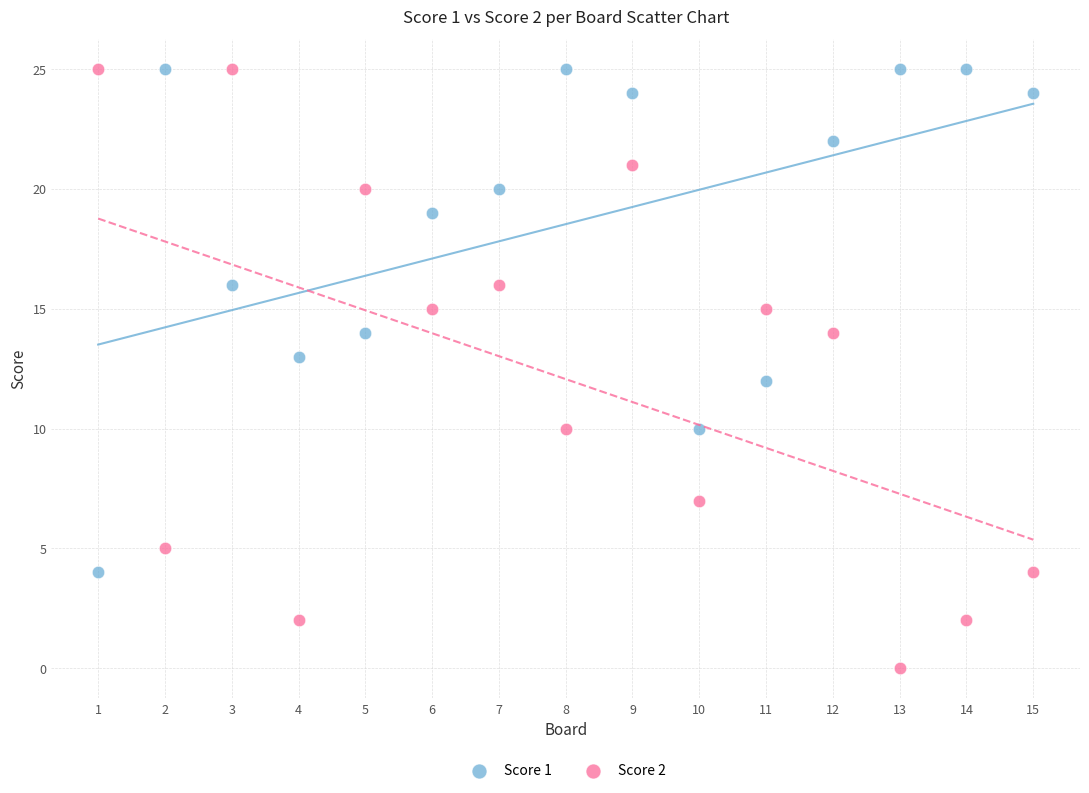

Across all data points, what is the range of X values (max minus min)?

14